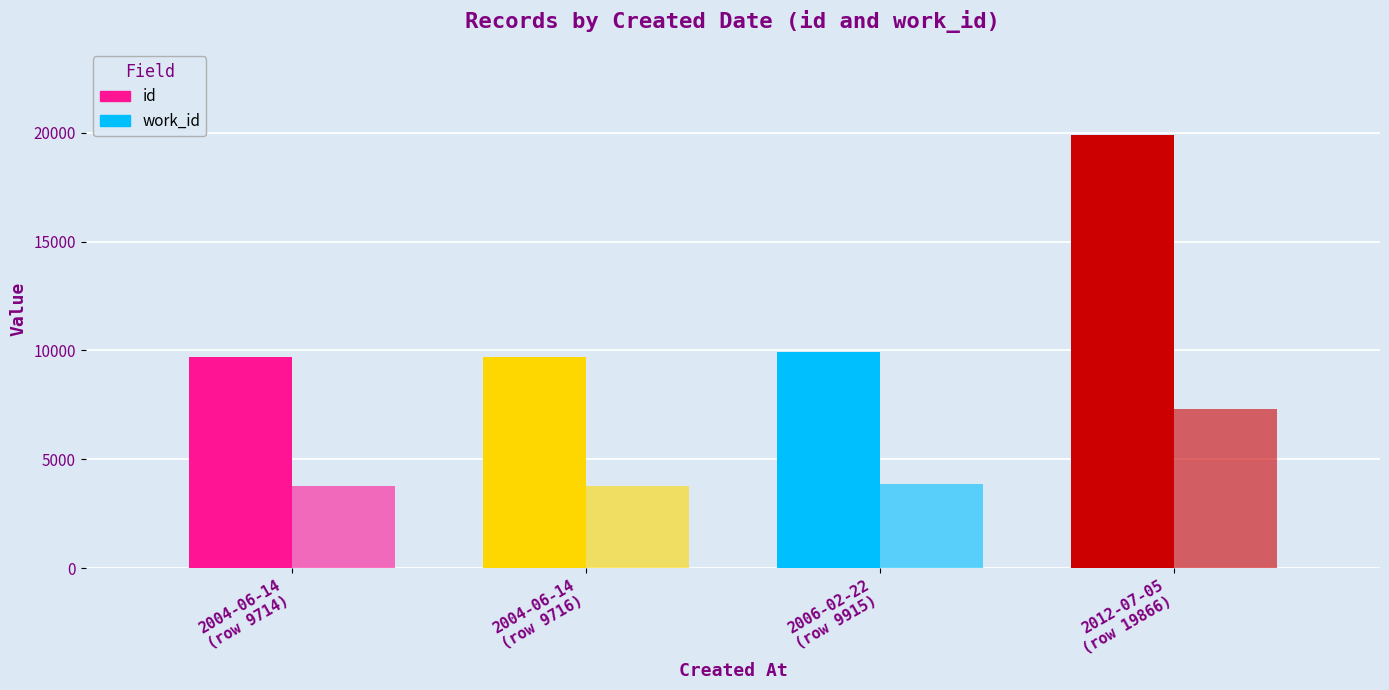

How many categories are shown in the chart?

4